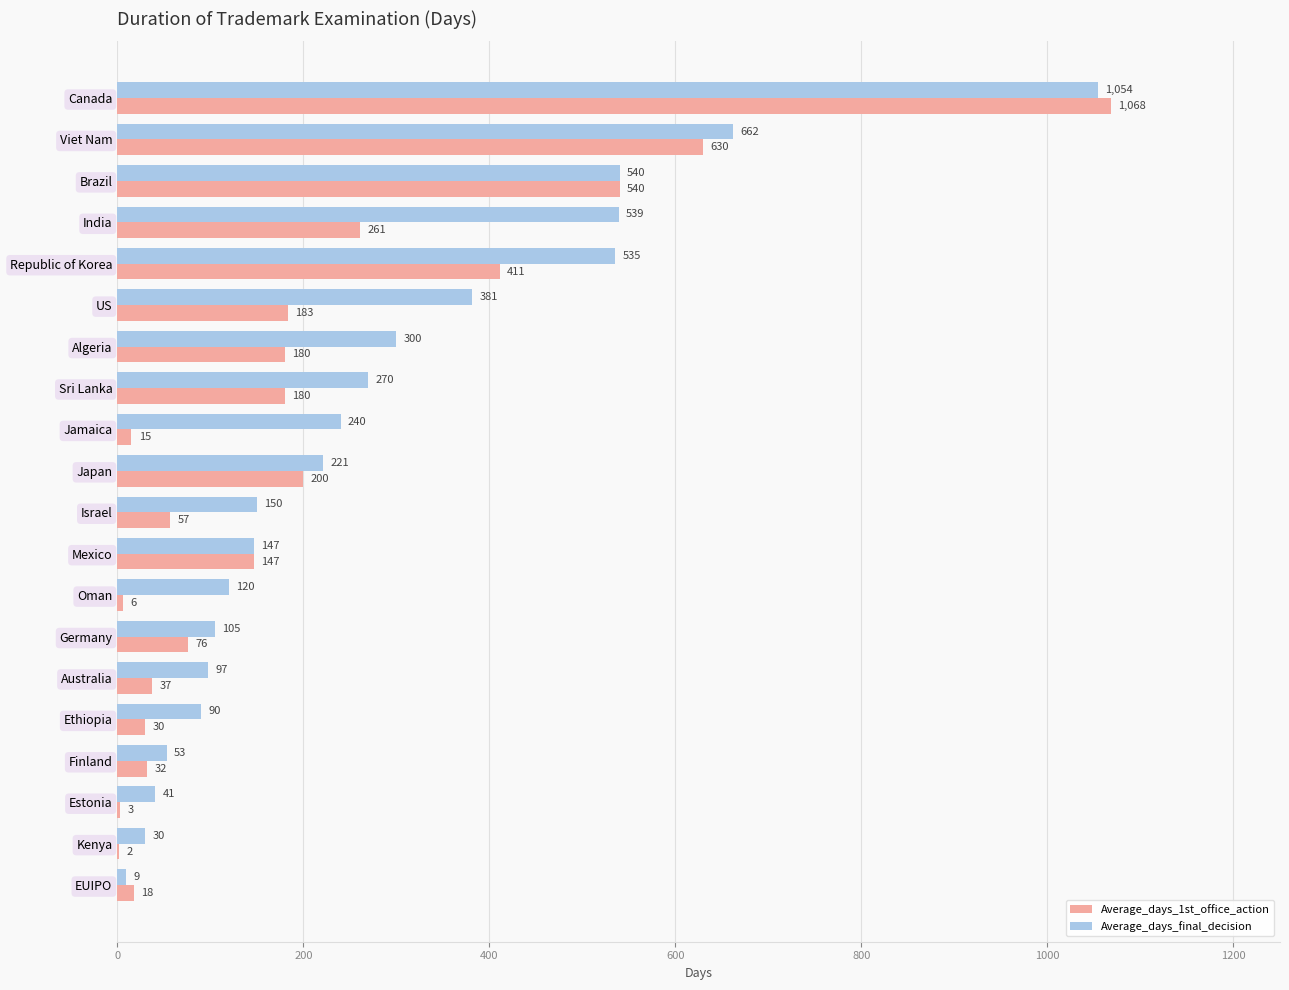

Which series has the largest total across all categories?

Average_days_final_decision